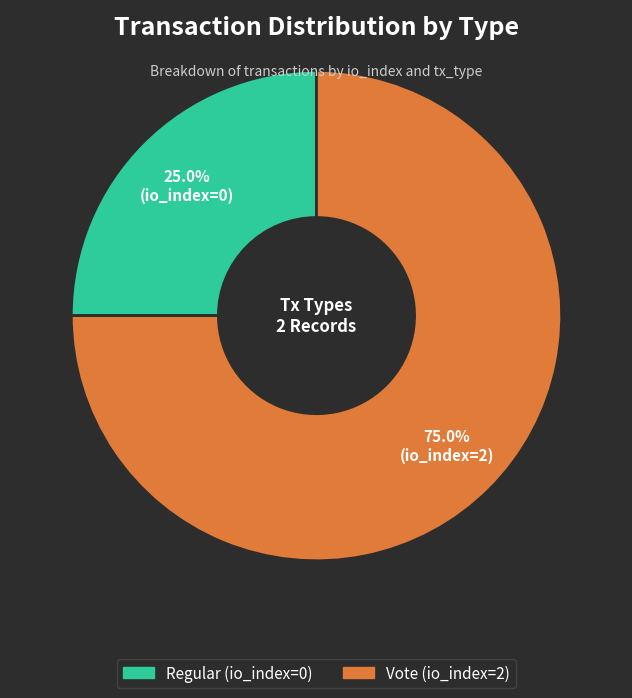

Rank the categories by value from lowest to highest.

Regular (io_index=0), Vote (io_index=2)